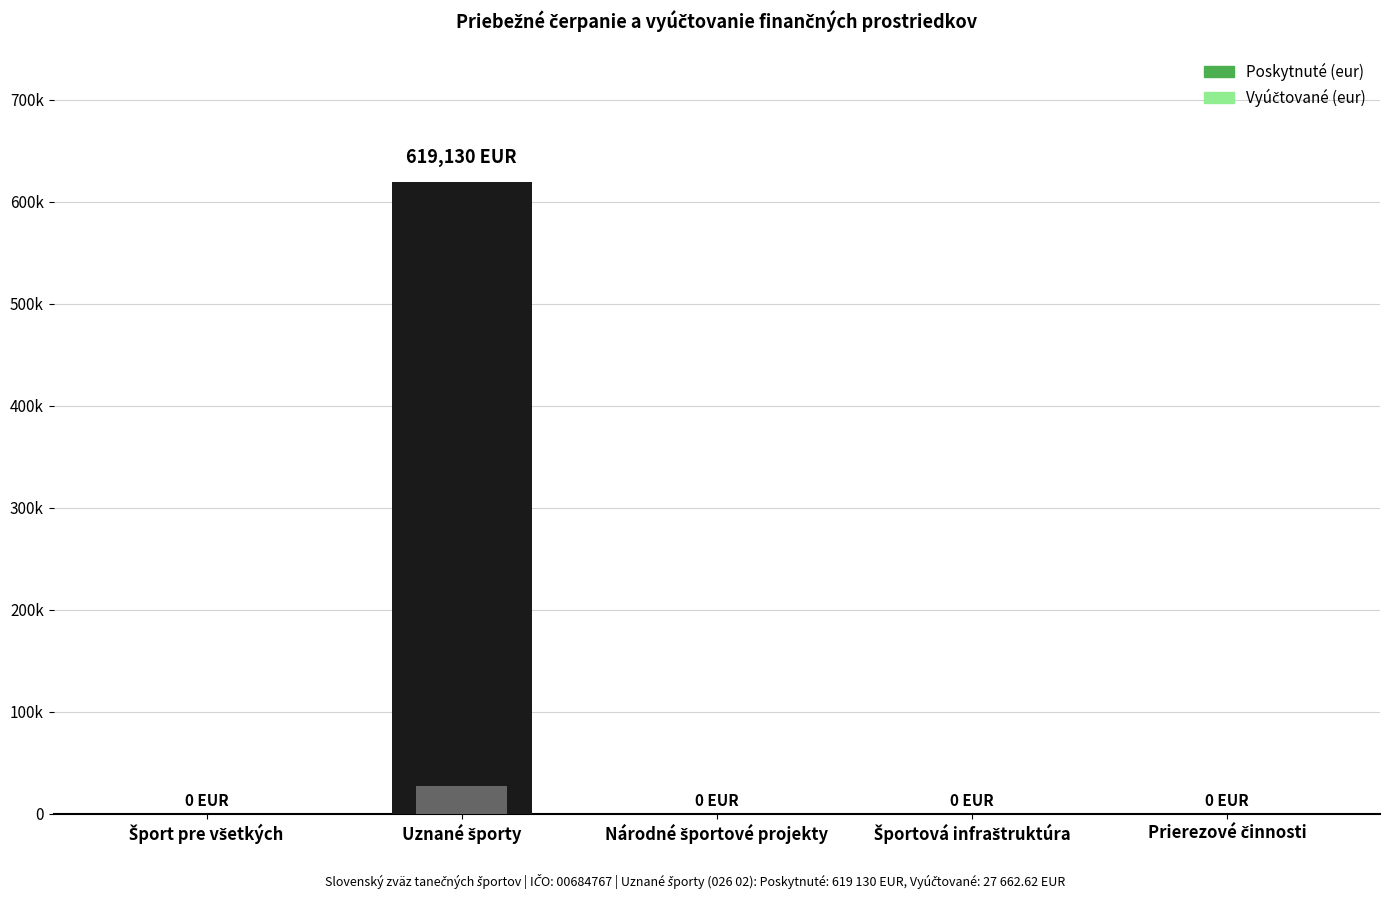

Is it true that Poskytnuté (eur) equals 0.0 at 026 03?

True